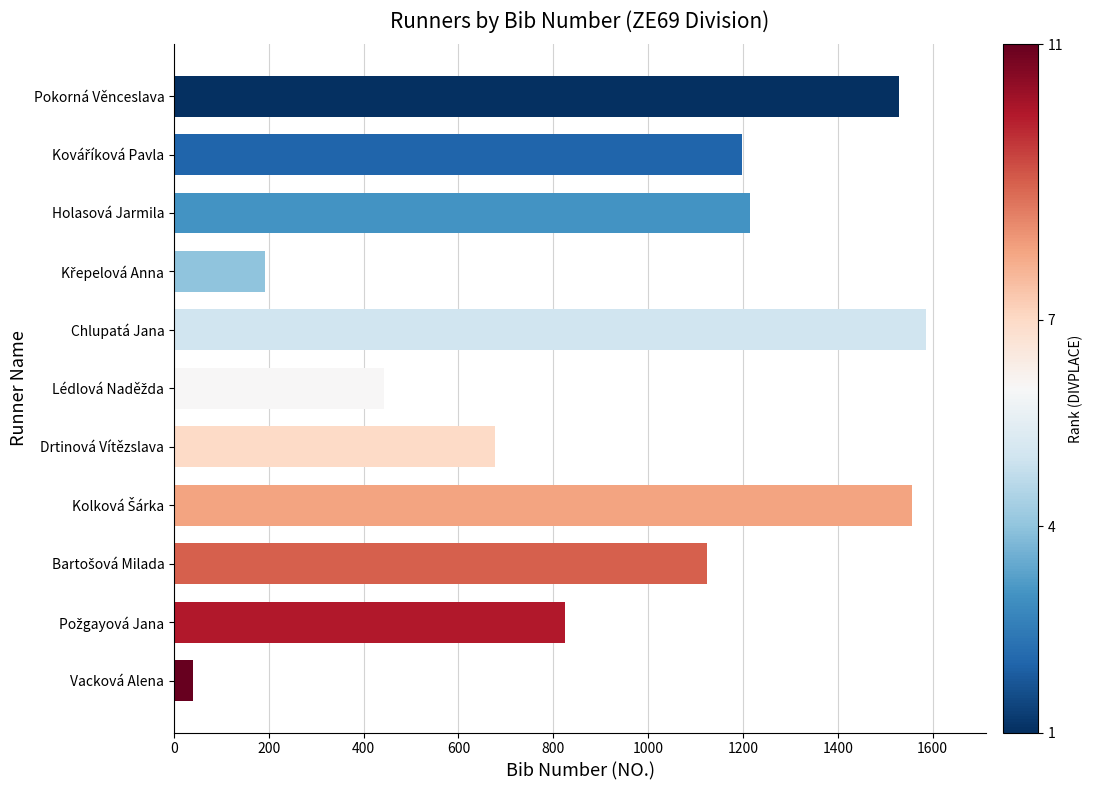

How many categories are shown in the chart?

11